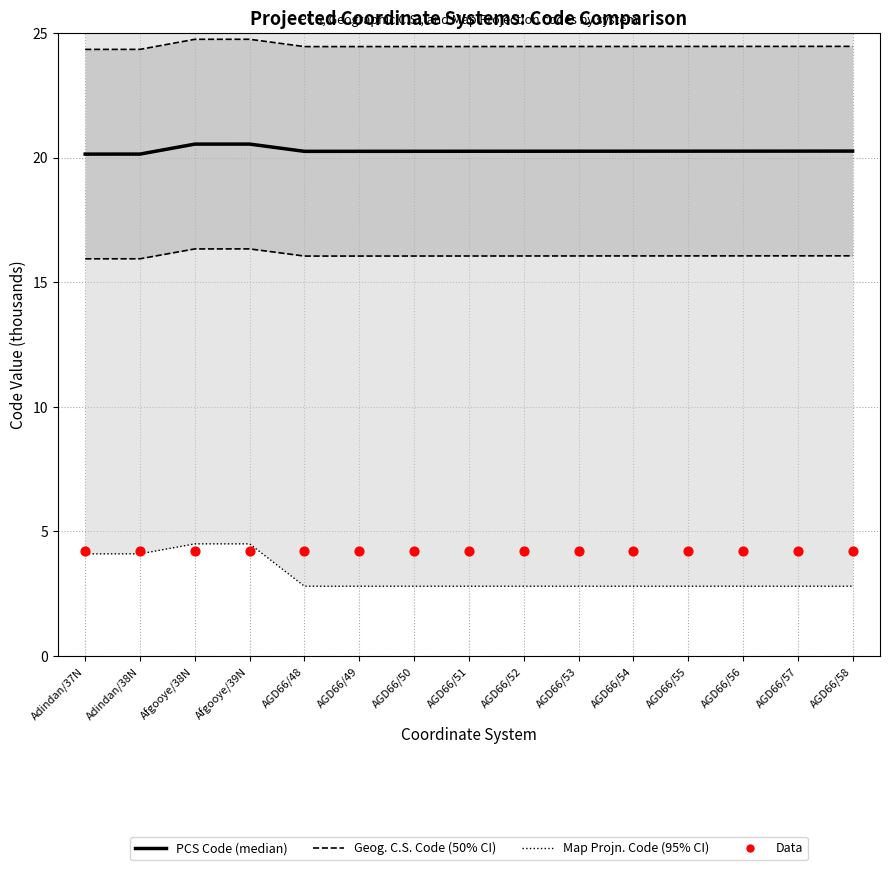

What is the total value across all series at Afgooye/39N?

29.2